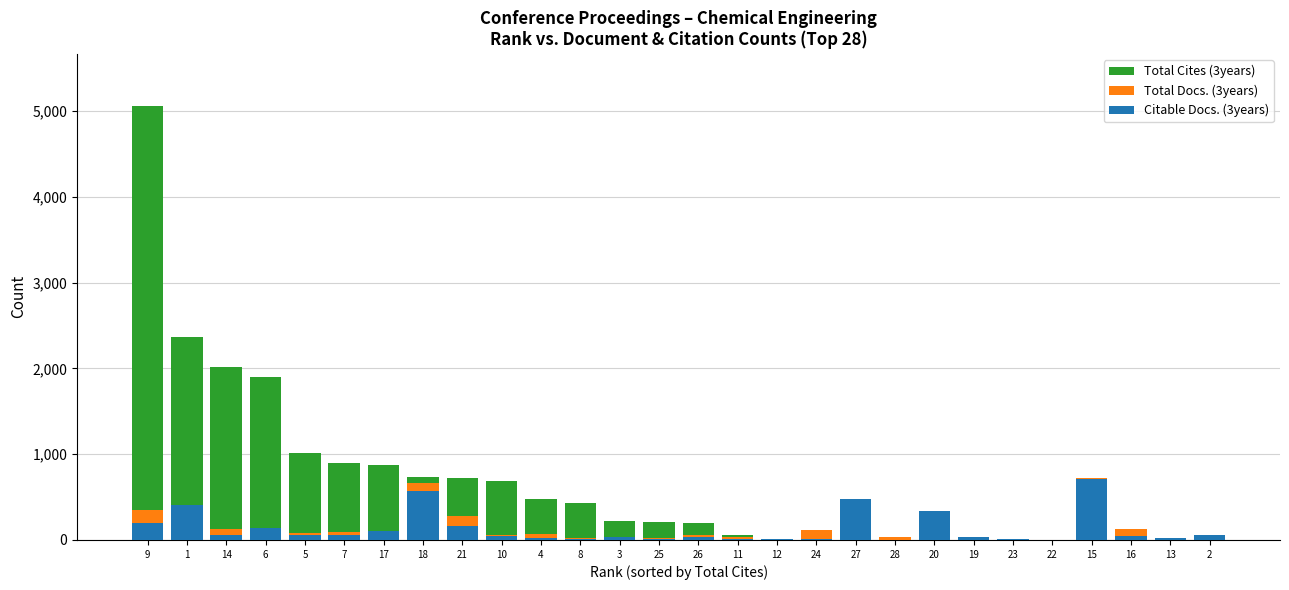

At how many categories does at least one series exceed 2561?

1